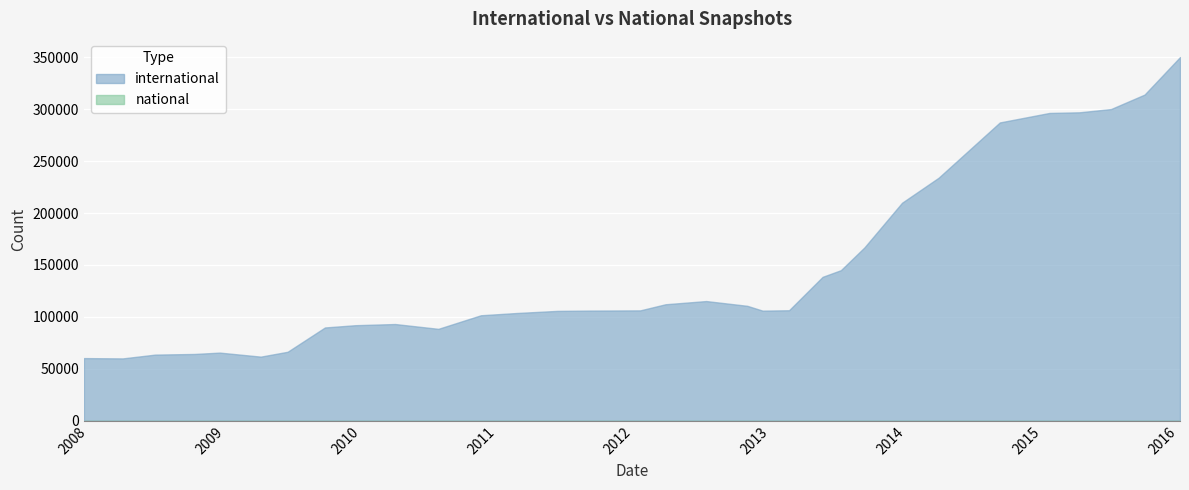

True or false: national and international intersect in this chart.

False